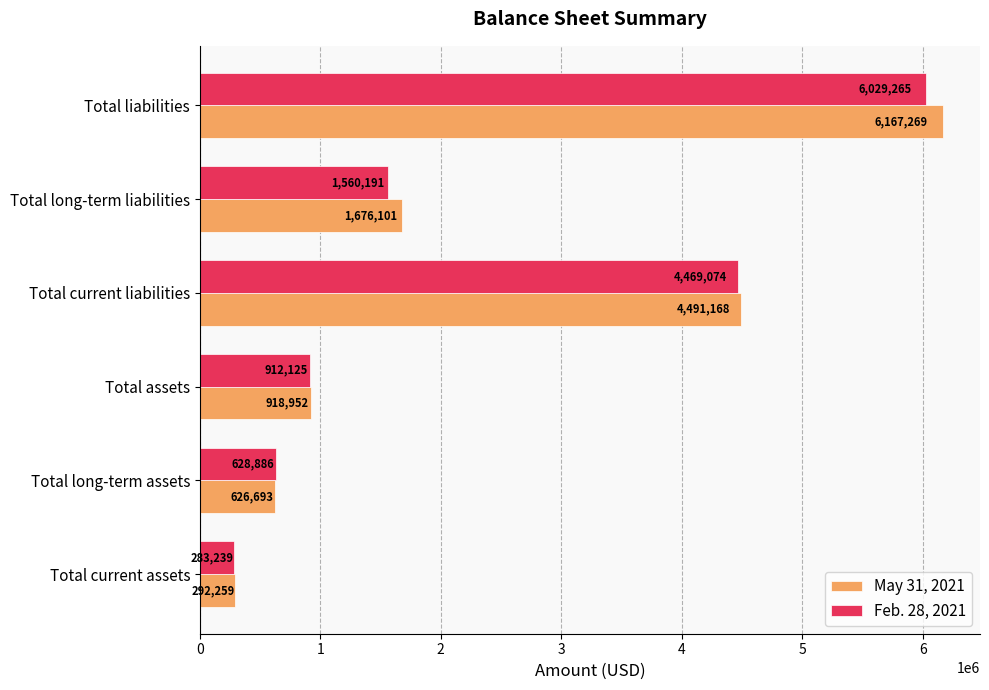

Is it true that Feb. 28, 2021 equals 4469074 at Total current liabilities?

True